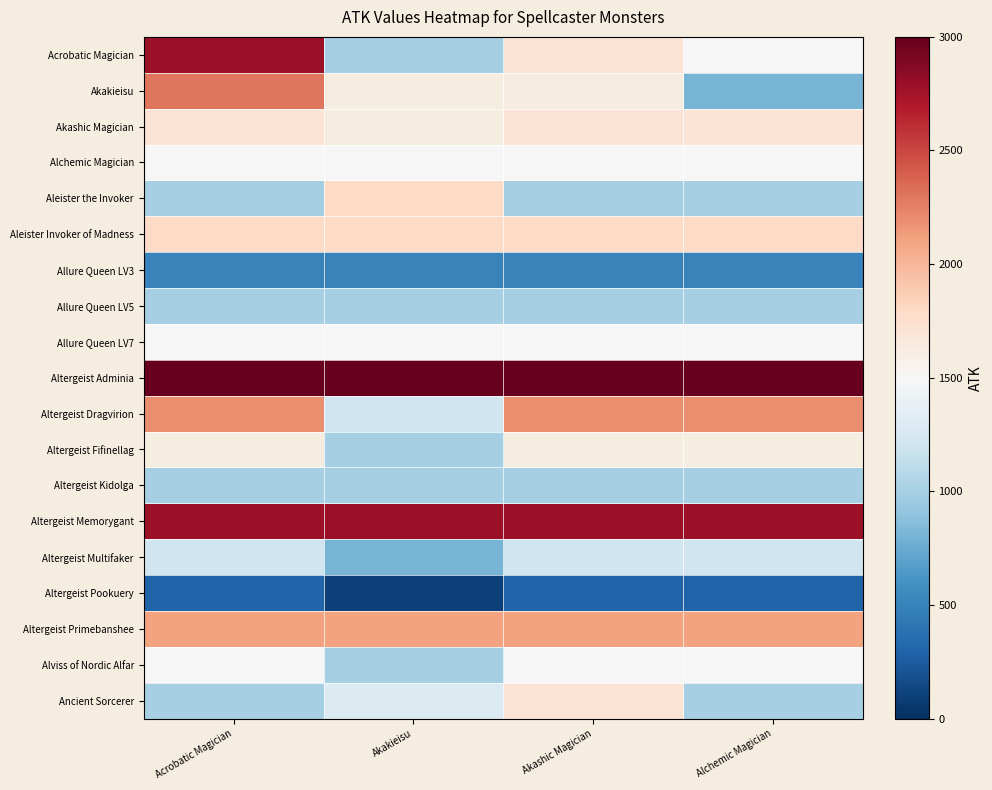

Which series has the largest total across all categories?

Altergeist Adminia